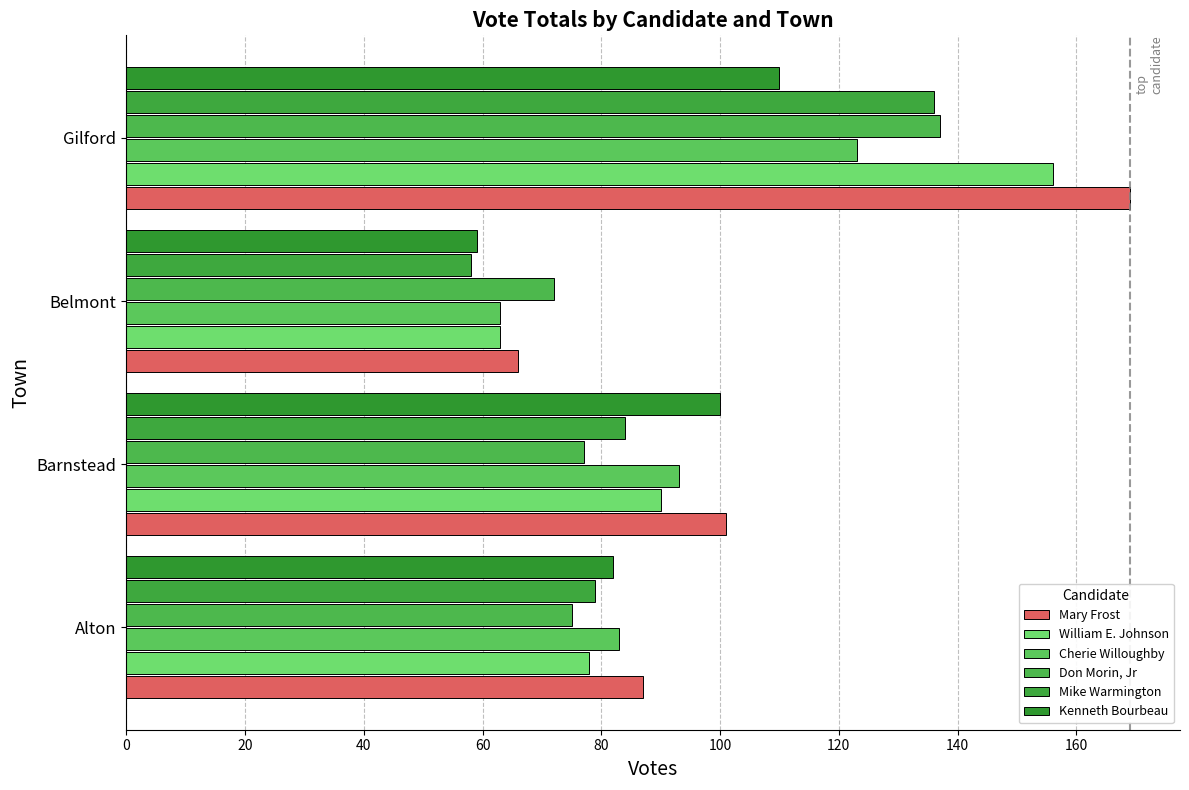

Where is Cherie Willoughby nearest to the value 93?

Barnstead